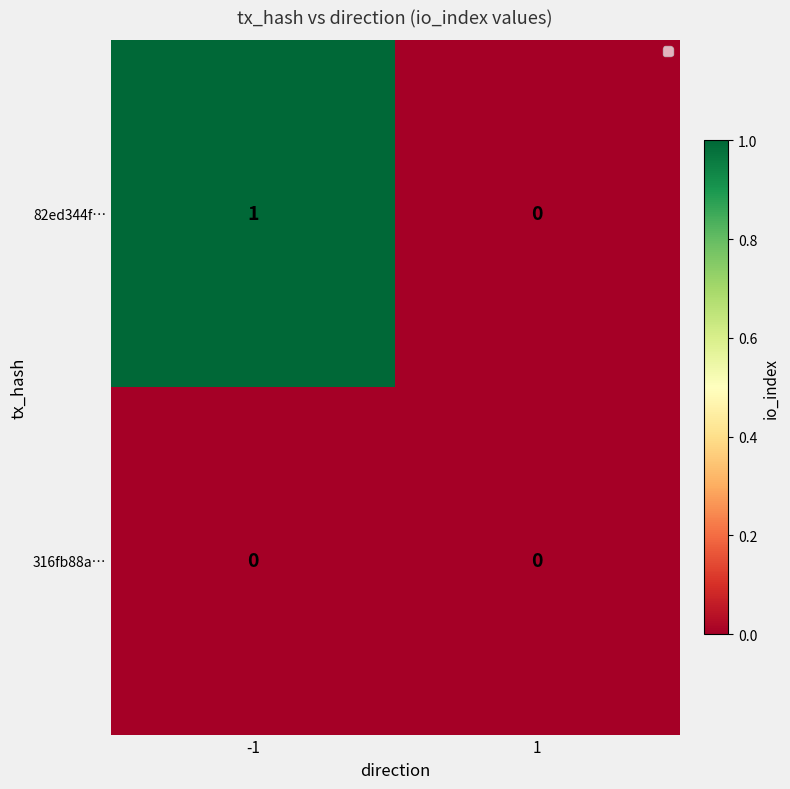

List the series in order of their peak value, highest first.

82ed344f…, 316fb88a…